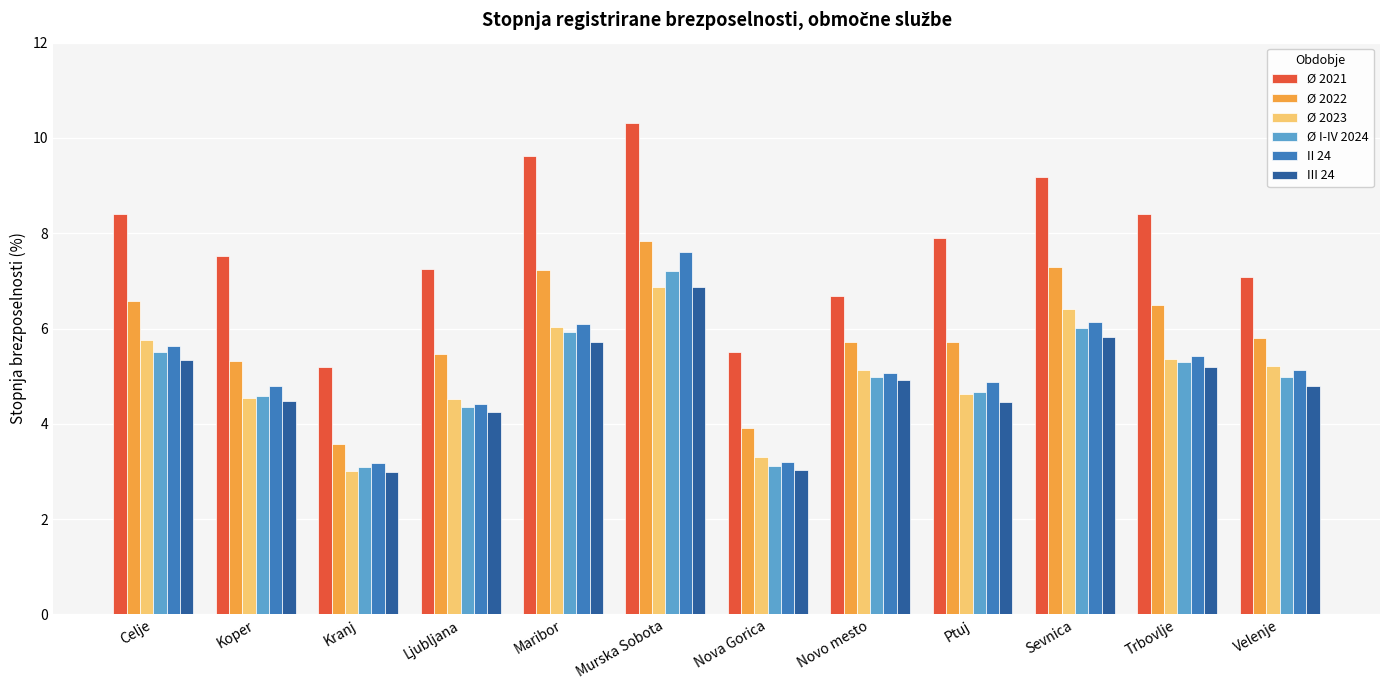

What is the label of the 8th bar from the right?

Maribor